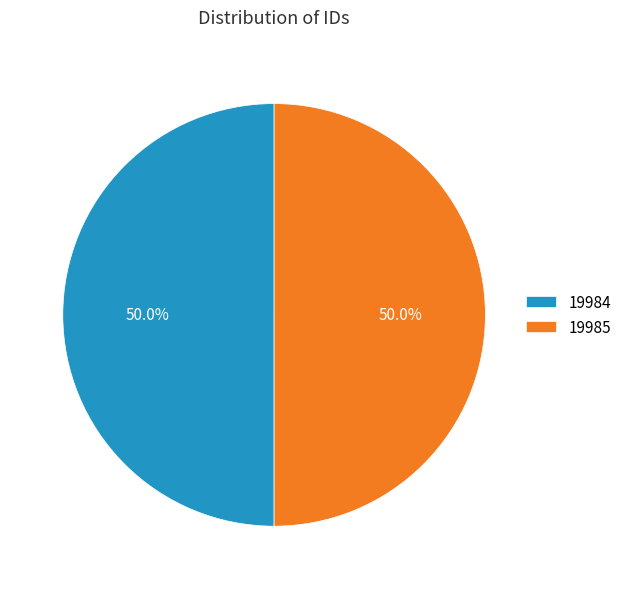

Approximately how many times larger is the value at 19984 compared to 19985?

1.0